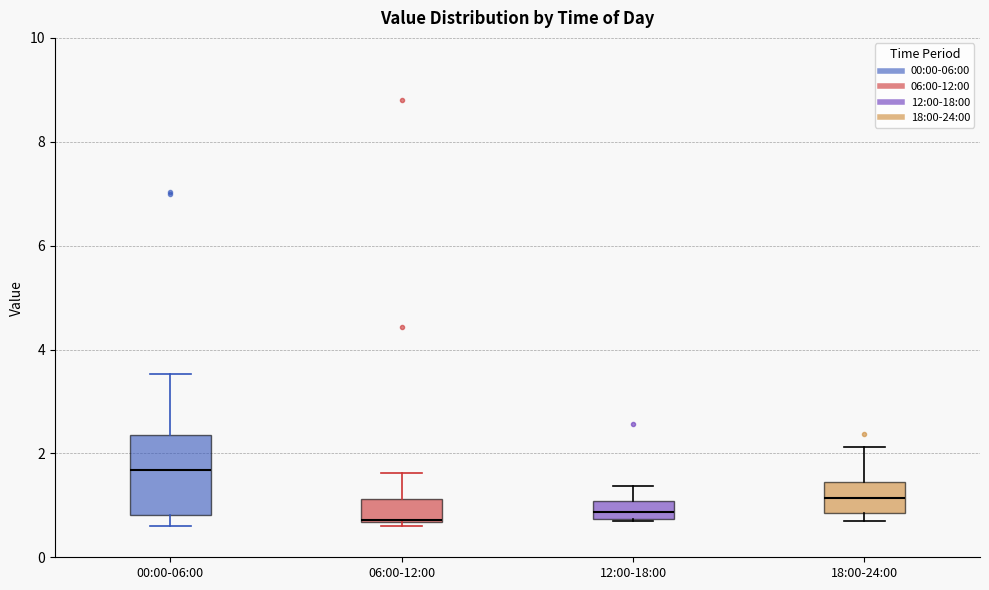

Reading left to right, transcribe this box plot: for each box, give where its median line is, the range the box spans, and where its two whiskers end, as read against the y-axis. The values are not printed on the chart, so give them approximately, as read against the axis.

00:00-06:00: median 1.6, box 0.8 to 2.4, whiskers 0.6 to 3.6
06:00-12:00: median 0.8, box 0.6 to 1.2, whiskers 0.6 (just below the box's lower edge) to 1.6
12:00-18:00: median 0.8 (inside the box), box 0.8 to 1.0, whiskers 0.8 to 1.4
18:00-24:00: median 1.2, box 0.8 to 1.4, whiskers 0.8 (just below the box's lower edge) to 2.2